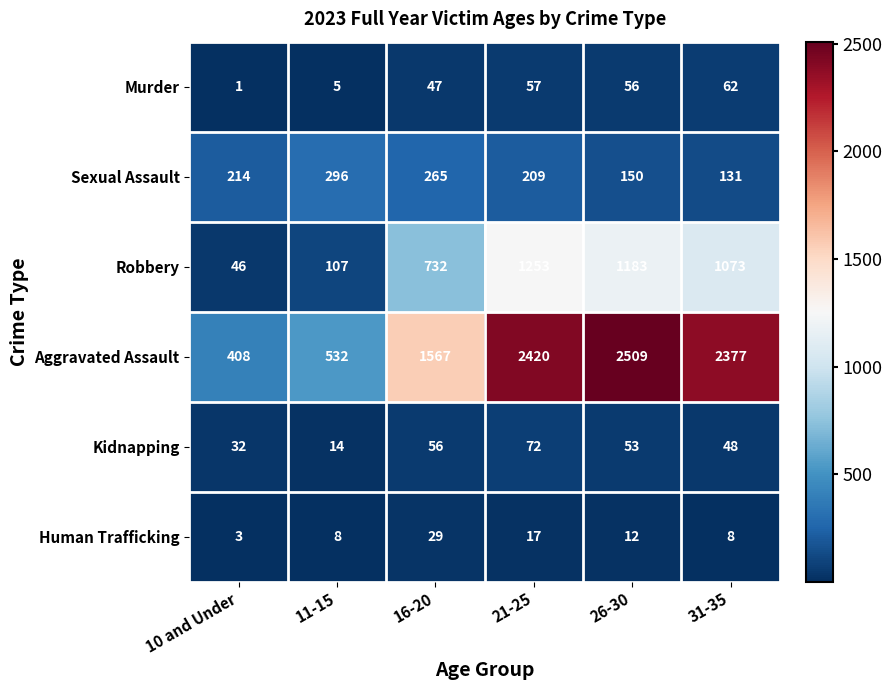

What is the sum of all Murder values?

228